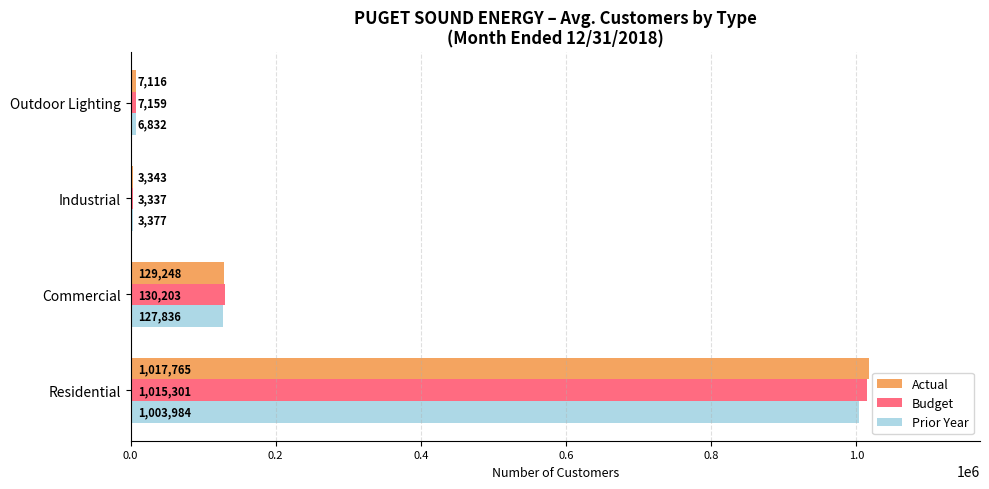

Between Commercial and Industrial, which series saw the biggest shift?

Budget